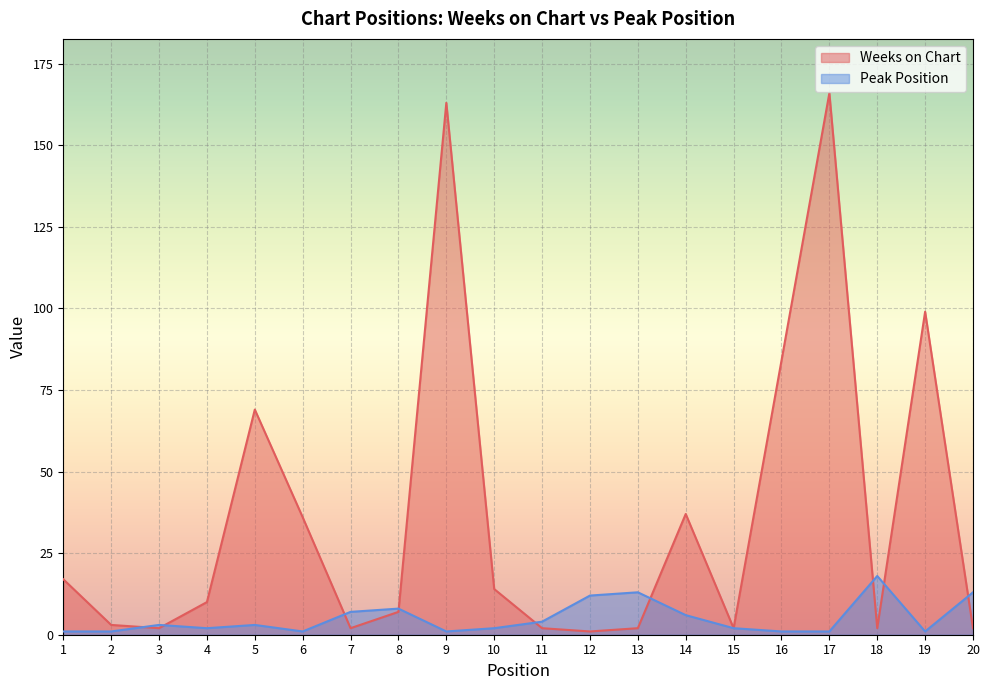

Reading right to left, what are all the values shown in this chart?

Weeks on Chart: 2	99	2	166	84	2	37	2	1	2	14	163	7	2	36	69	10	2	3	17
Peak Position: 13	1	18	1	1	2	6	13	12	4	2	1	8	7	1	3	2	3	1	1